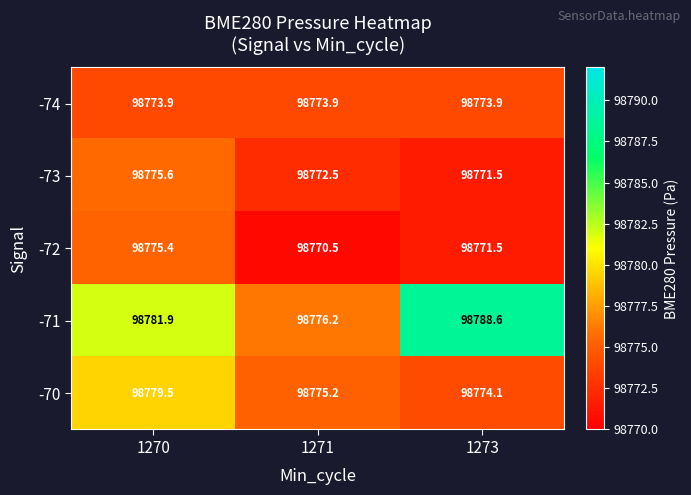

Reading left to right, extract all data points from this chart.

-74: 98773.9	98773.9	98773.9
-73: 98775.6	98772.5	98771.5
-72: 98775.4	98770.5	98771.5
-71: 98781.9	98776.2	98788.6
-70: 98779.5	98775.2	98774.1